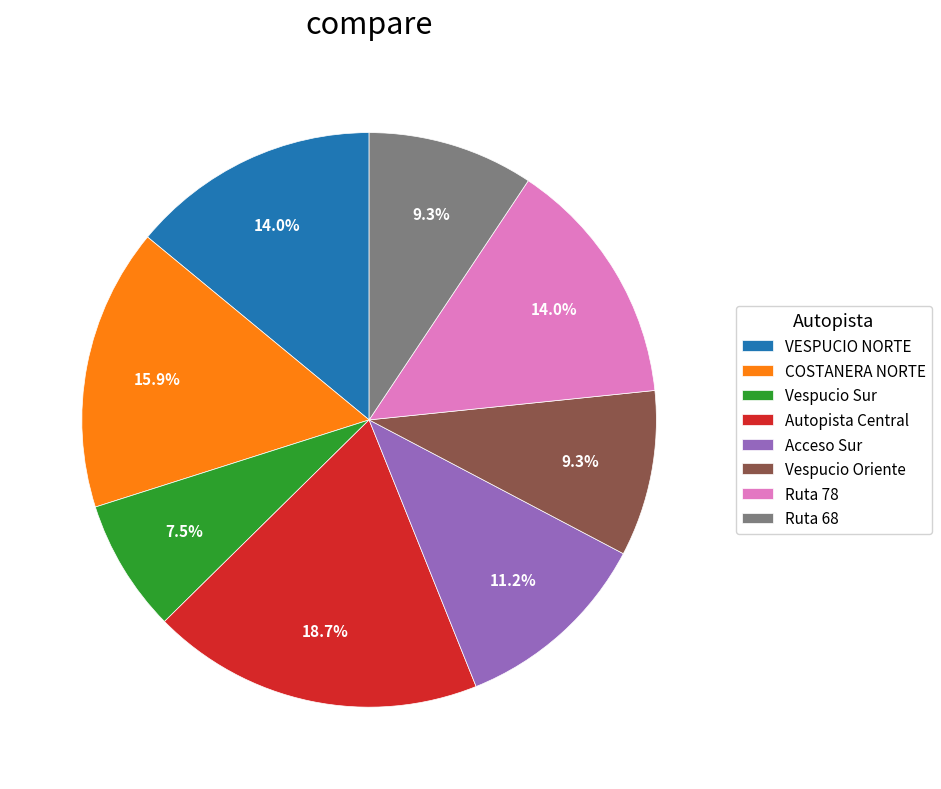

Does Vespucio Oriente account for over 50% of the chart?

No